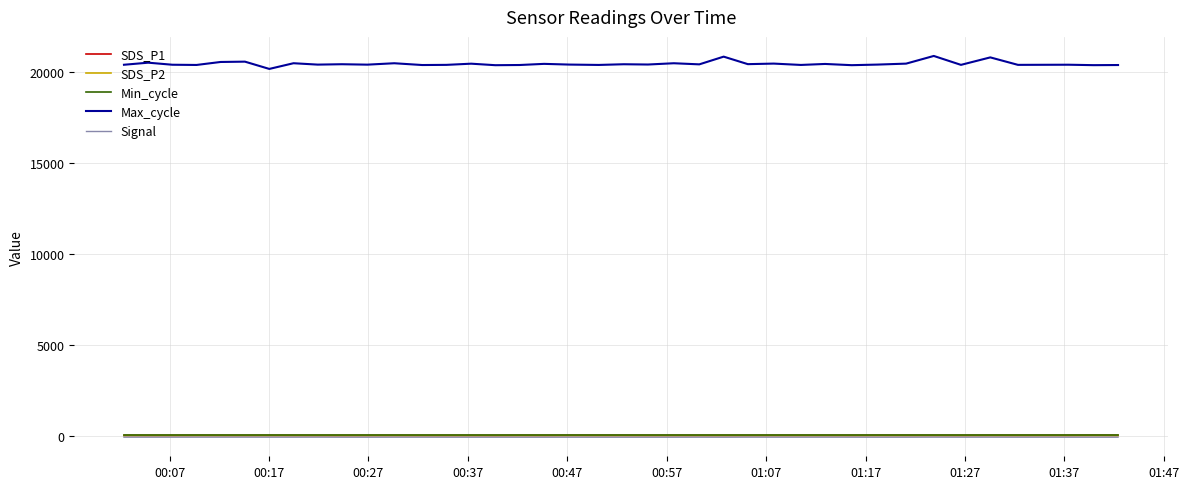

Which series has the largest range (max minus min)?

Max_cycle